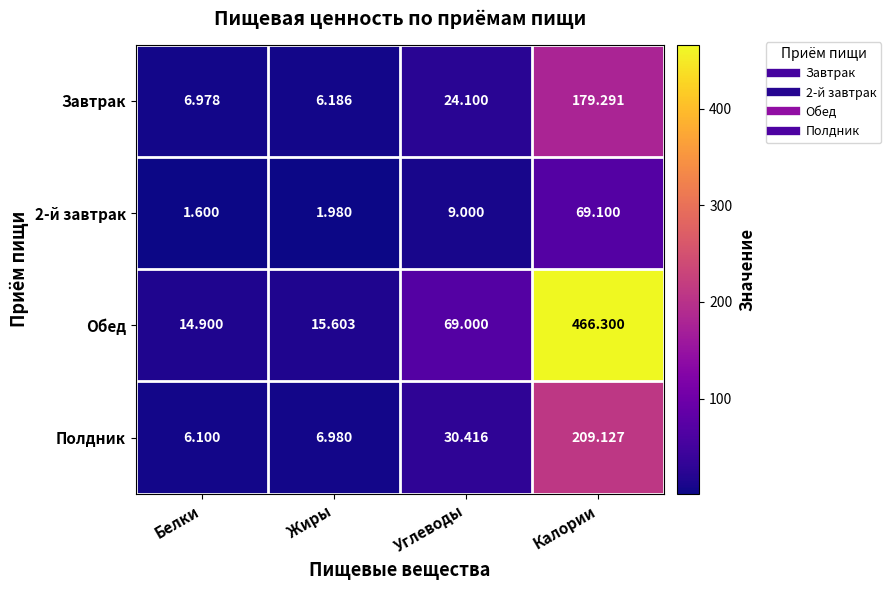

Where is 2-й завтрак nearest to the value 35?

Углеводы